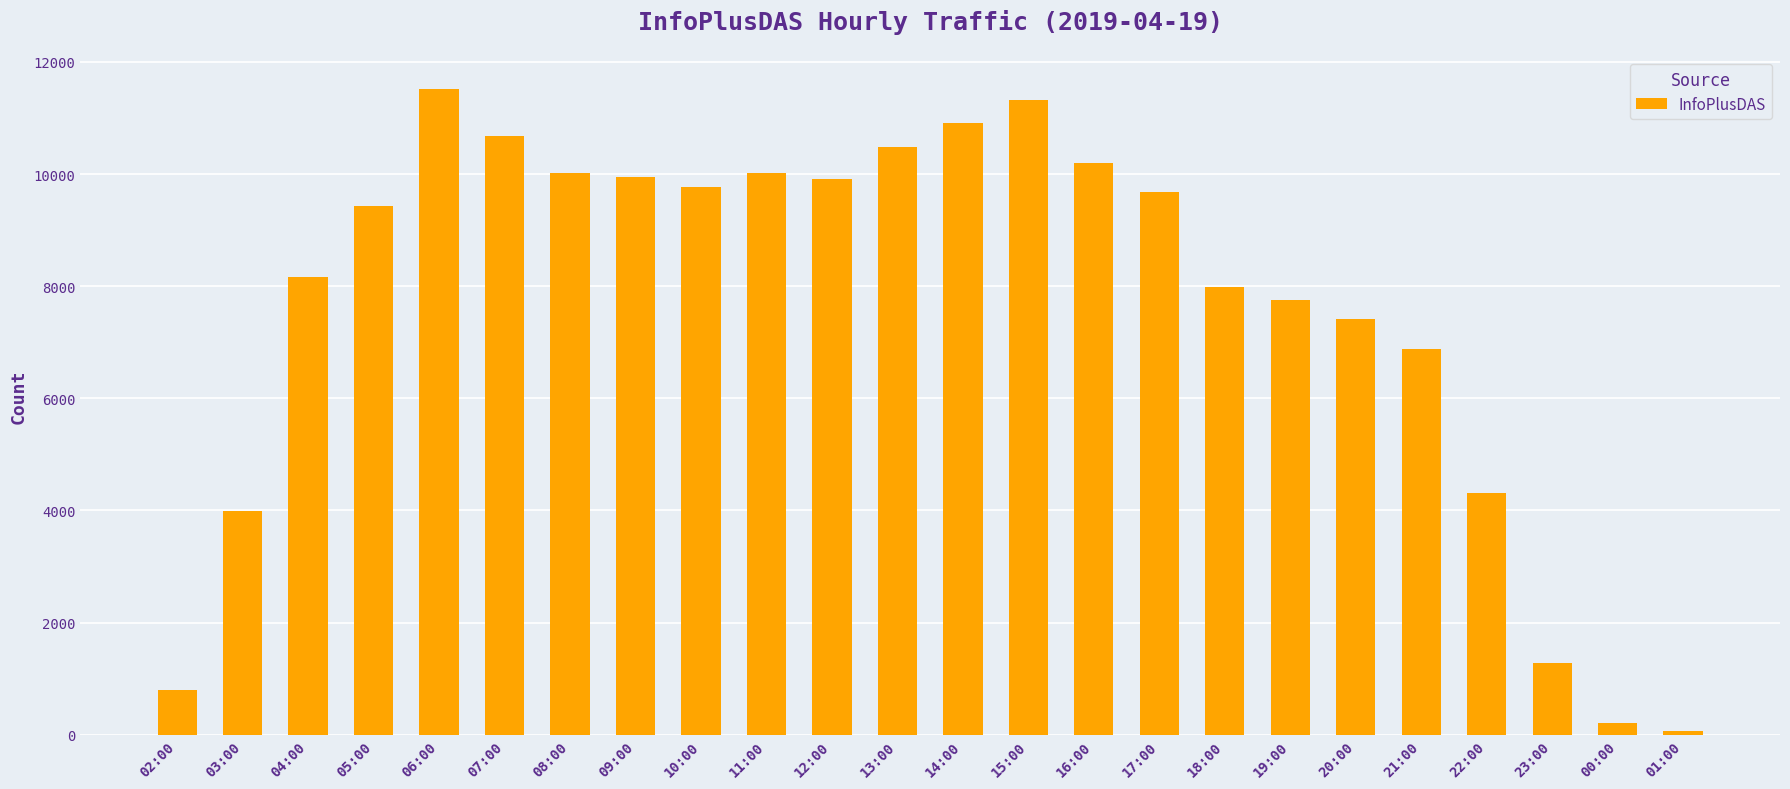

What value does the data have at 17:00, to the nearest 100?

9700